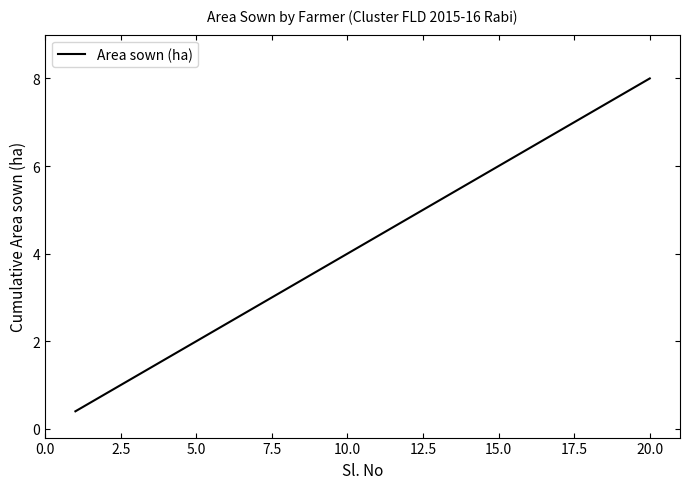

True or false: the data has more than 0 interior local peaks.

False